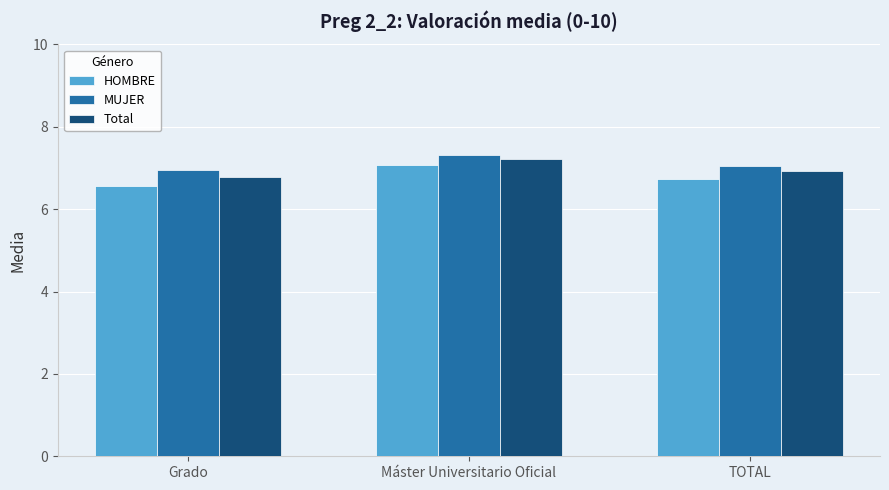

Is the value of HOMBRE at Grado greater than the value of MUJER at Máster Universitario Oficial?

No